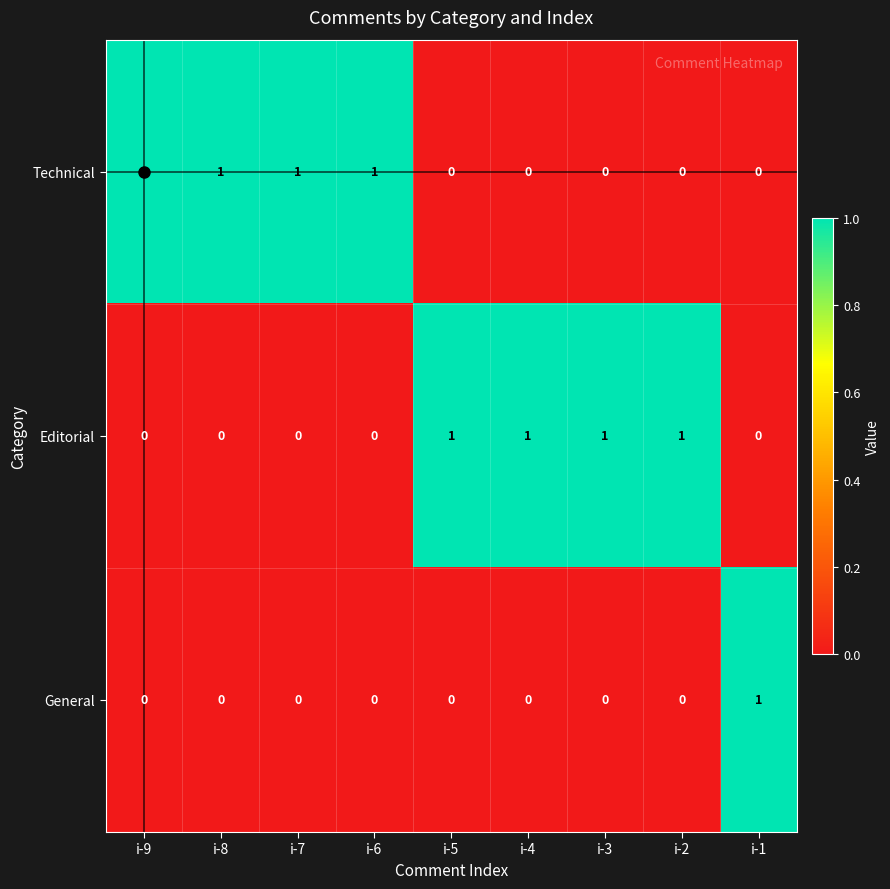

True or false: General has a value of 0 at i-8.

True